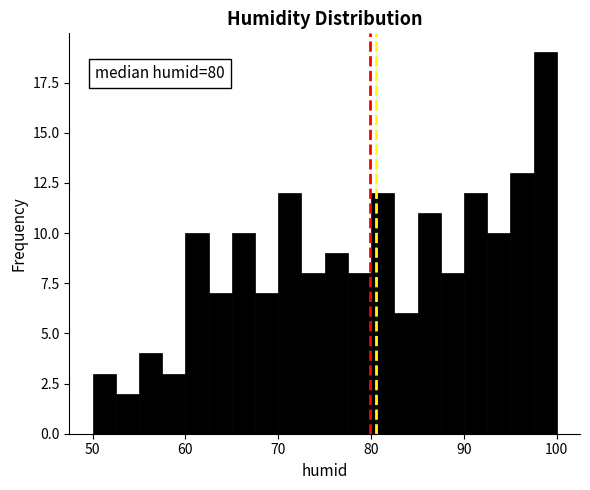

Read against the x-axis, roughly where is the centre of the tallest bar?

99